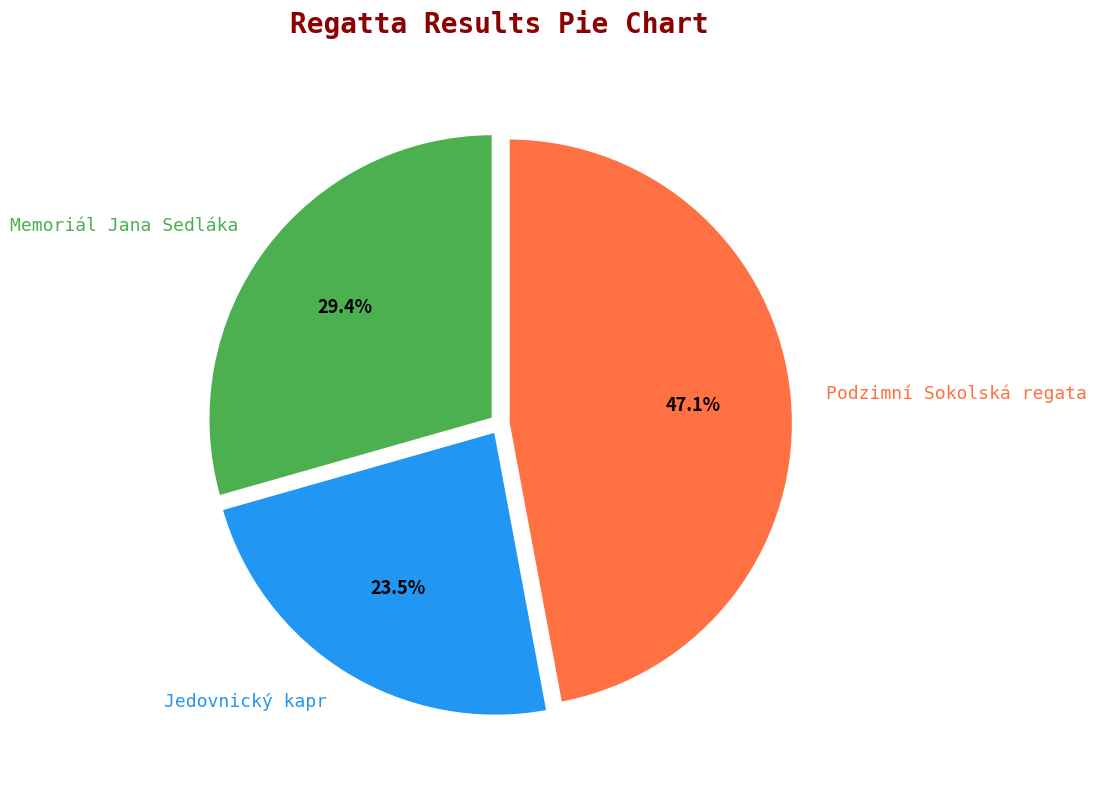

Is there a majority slice in this chart?

No